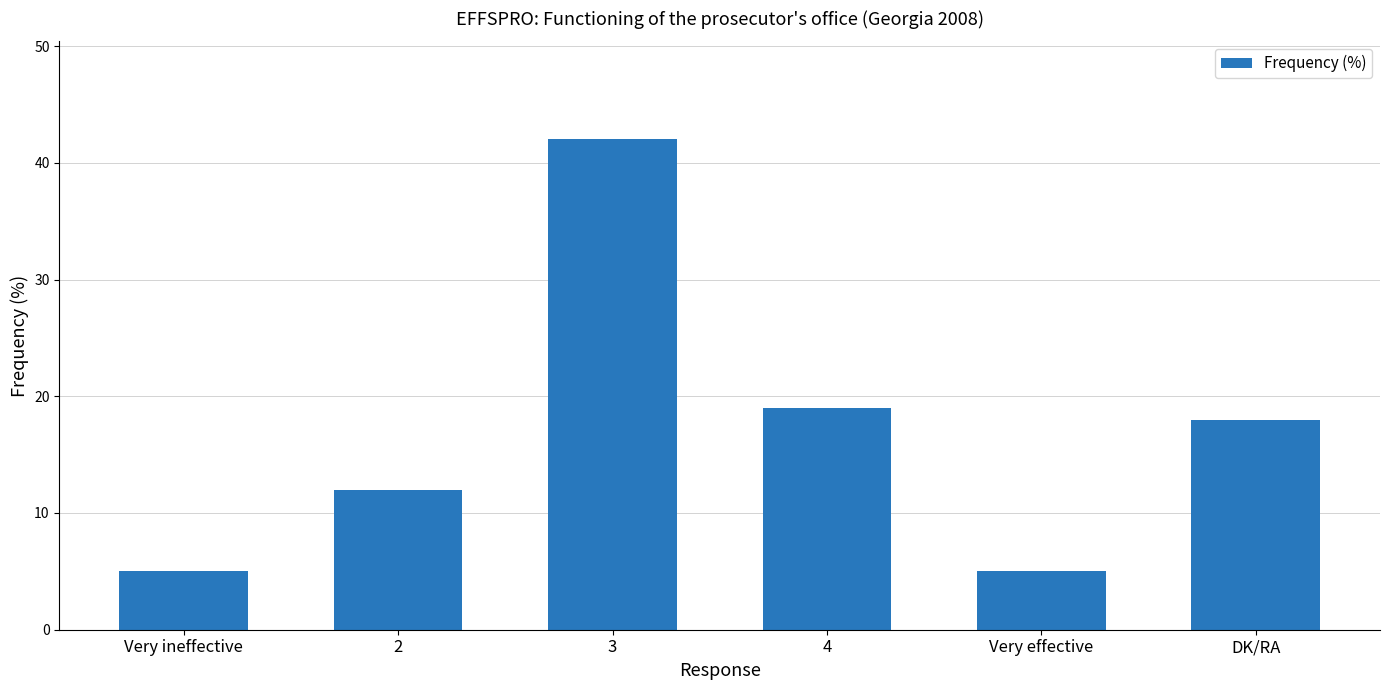

Count the number of categories in the chart.

6